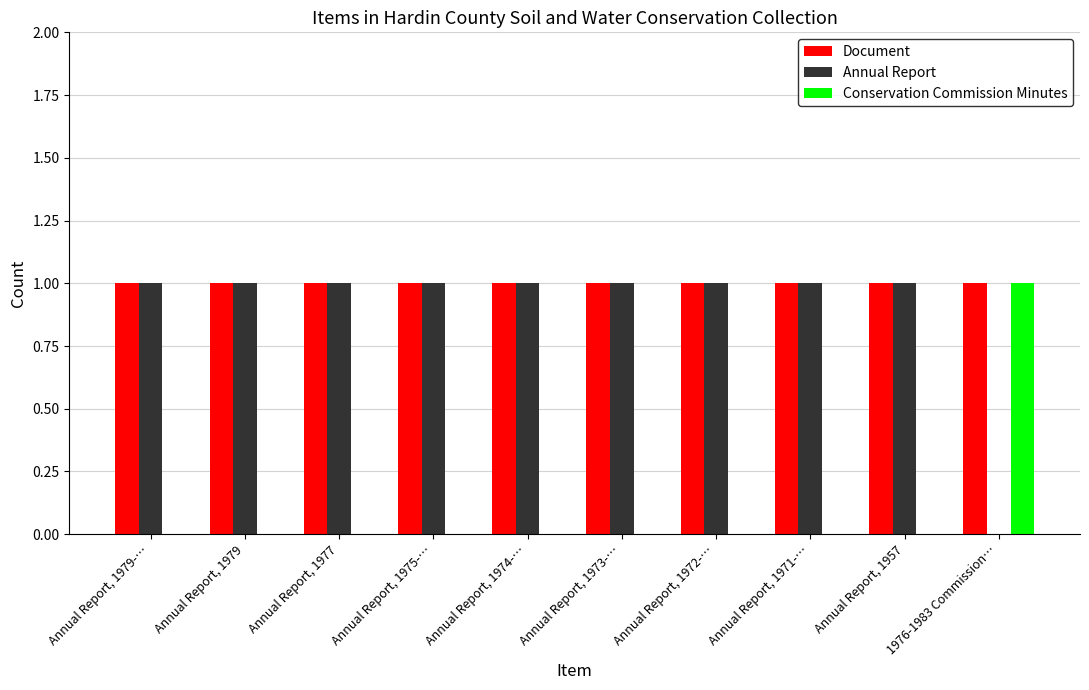

Are the bars grouped side by side (vs. stacked)?

Yes